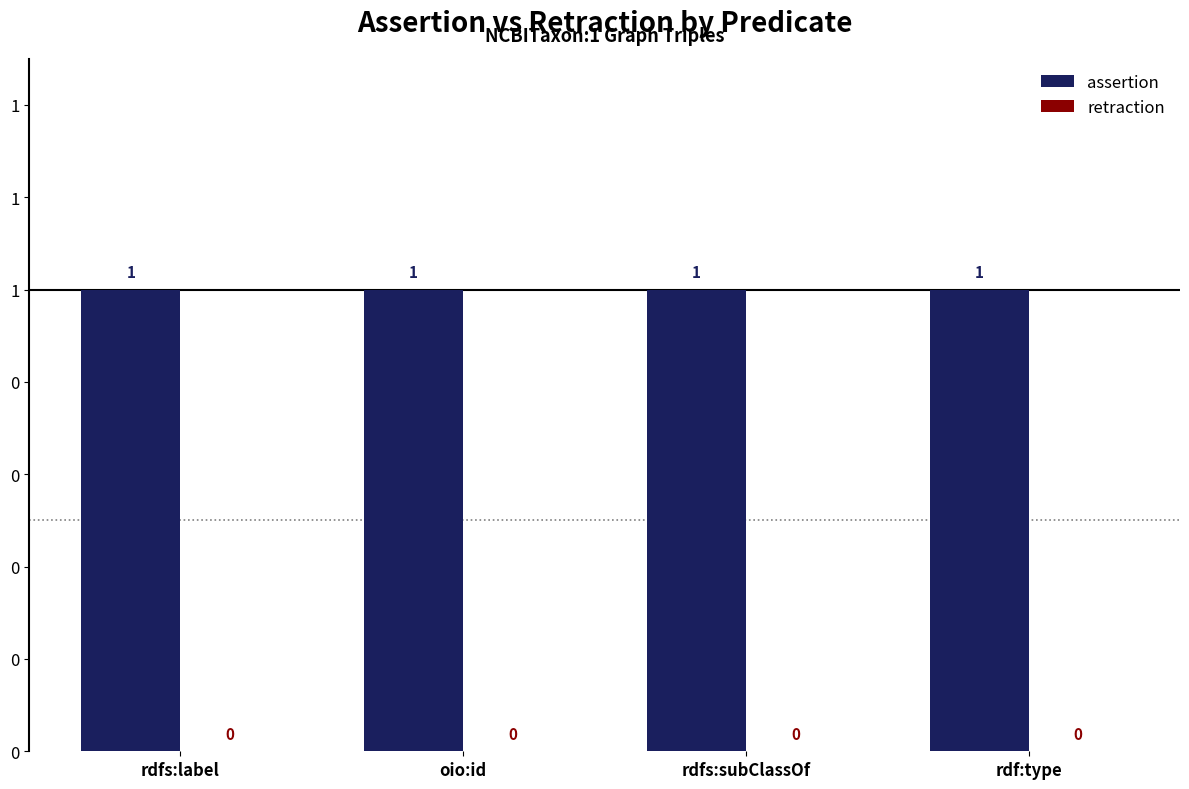

Are the bars horizontal?

No